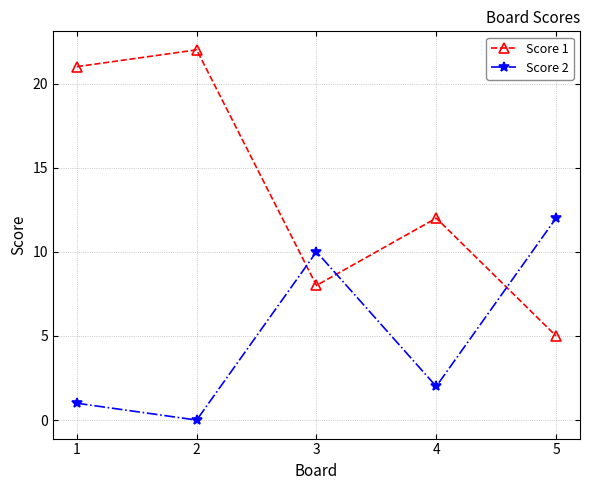

At which category does Score 2 reach its first local peak?

3